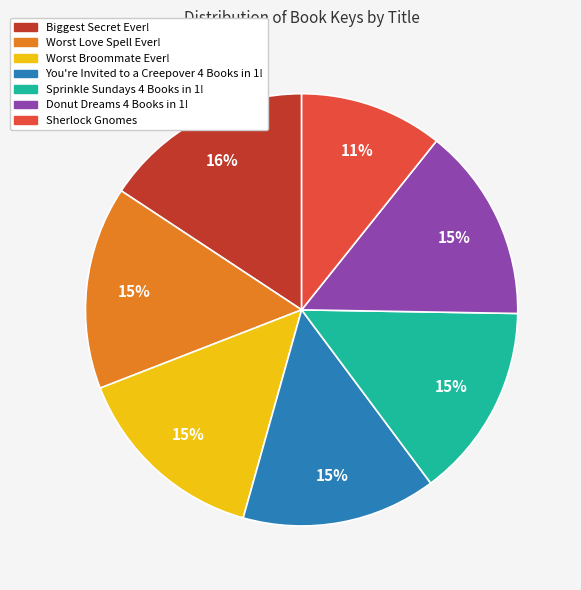

Which has a higher value, Biggest Secret Ever! or You're Invited to a Creepover 4 Books in 1!?

Biggest Secret Ever!